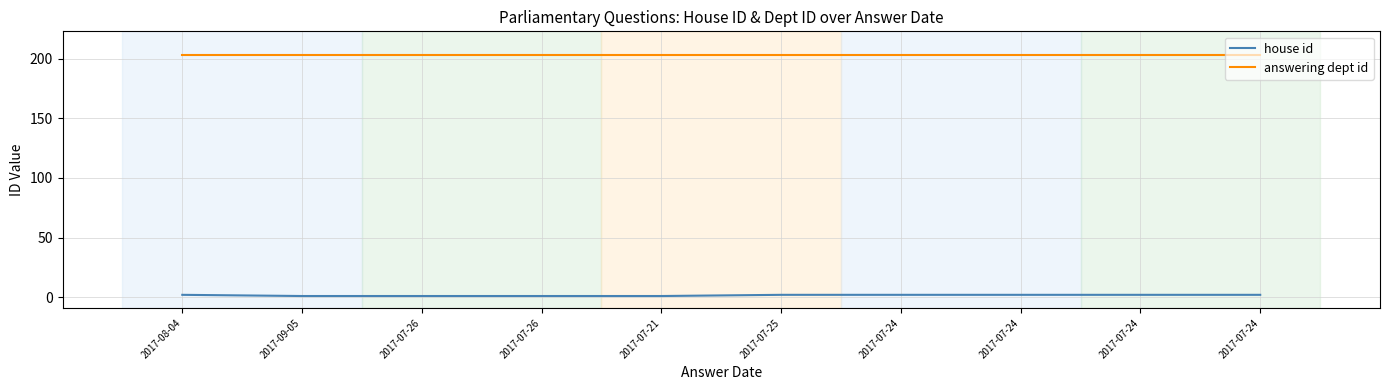

What are all the series names shown in the legend?

house id, answering dept id